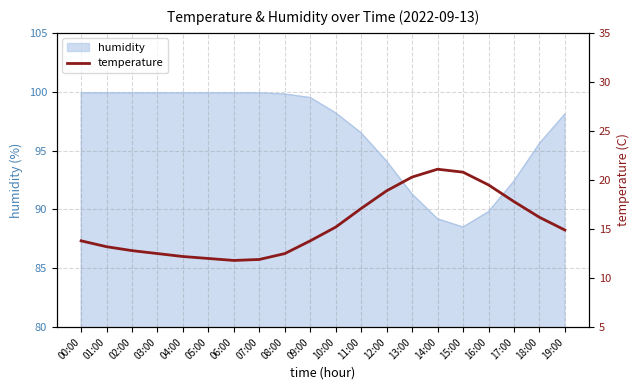

How many interior local valleys (lower than both neighbors) does the data have?

1